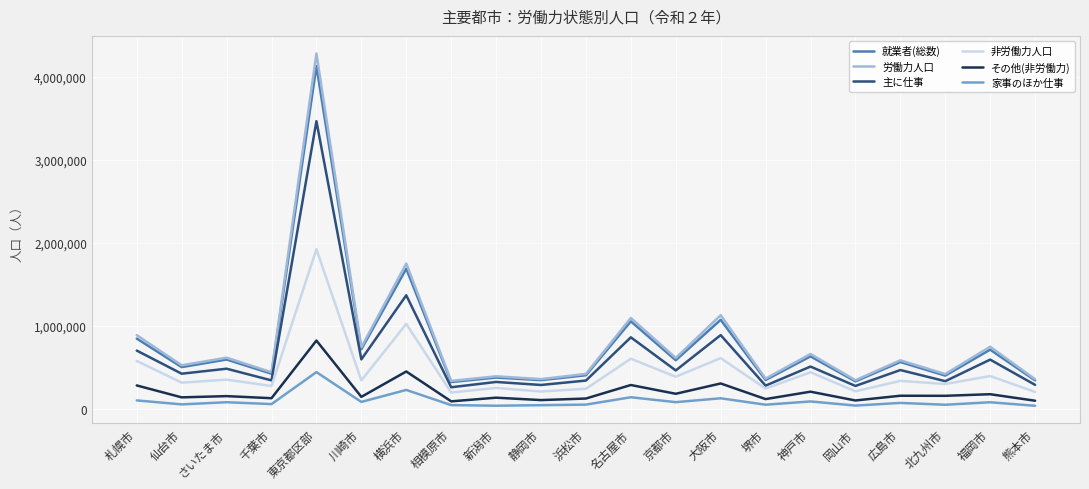

At which category is the sum across all series the highest?

東京都区部